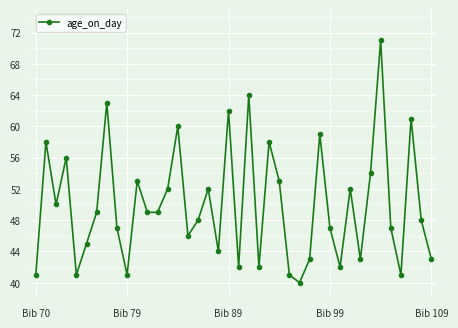

True or false: there are more than 0 points higher than both neighbors.

True